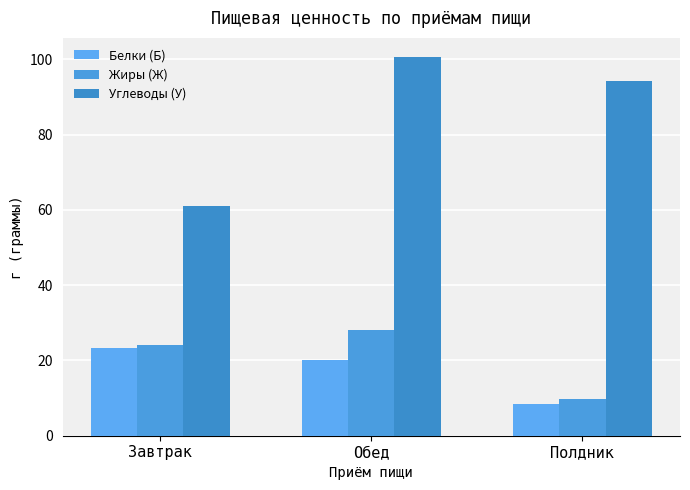

True or false: Углеводы (У) has a value of 94.3 at Полдник.

True